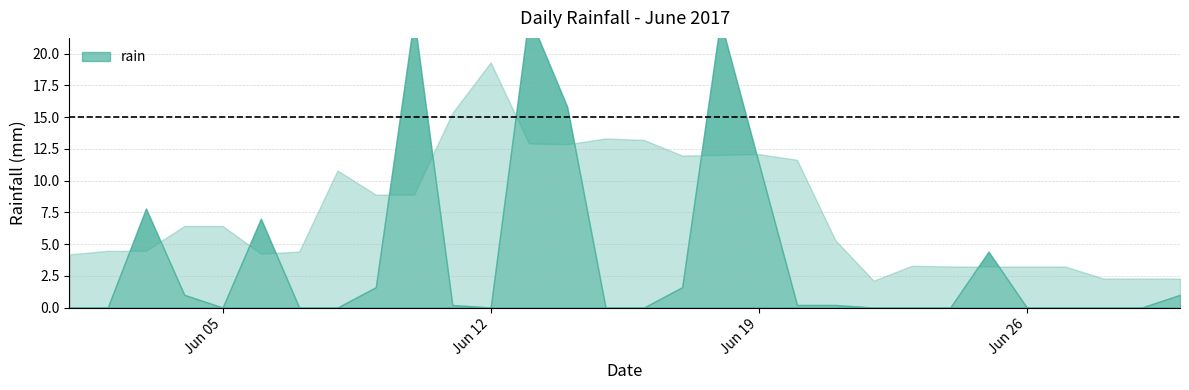

What is the sum of the values at 2017-06-14 and 2017-06-23?

15.8